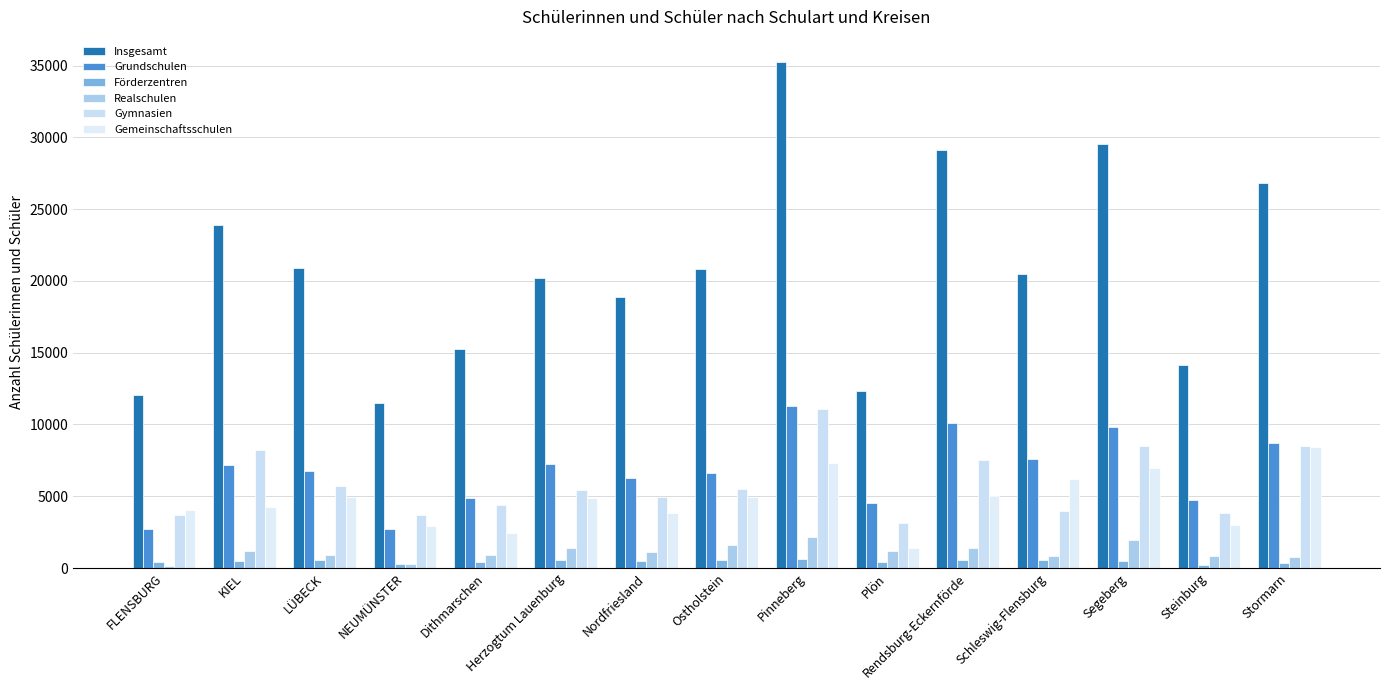

What are all the series names shown in the legend?

Insgesamt, Grundschulen, Förderzentren, Realschulen, Gymnasien, Gemeinschaftsschulen